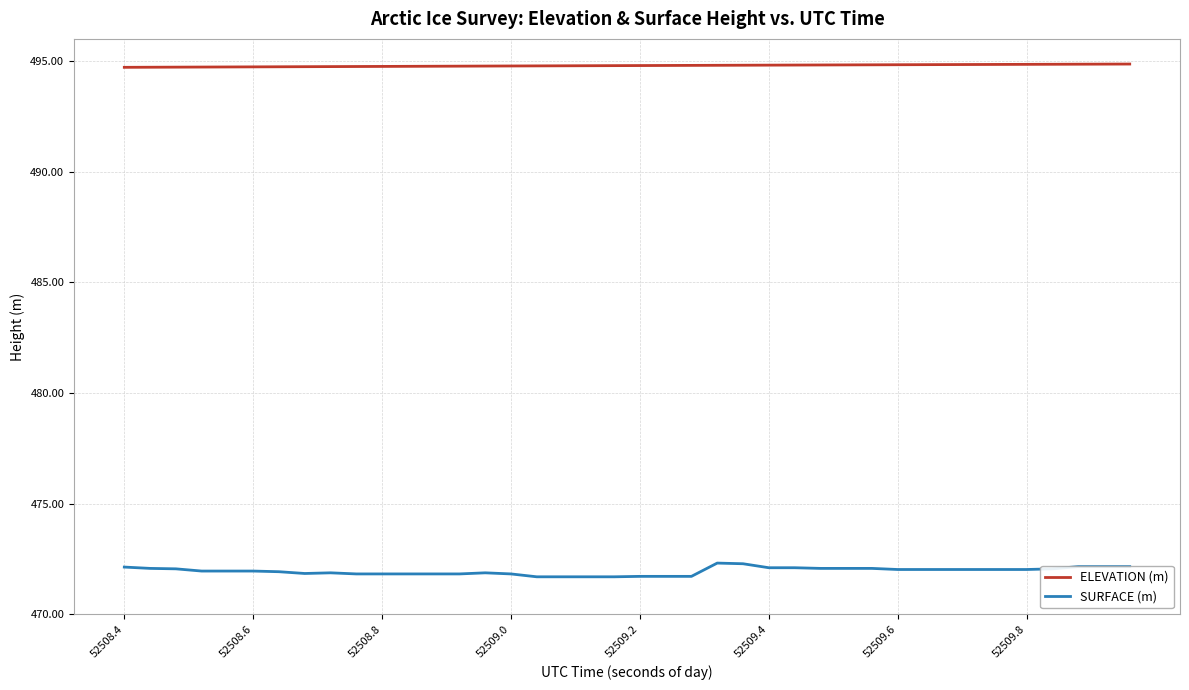

What is the lowest value of the ELEVATION (m) series?

494.7